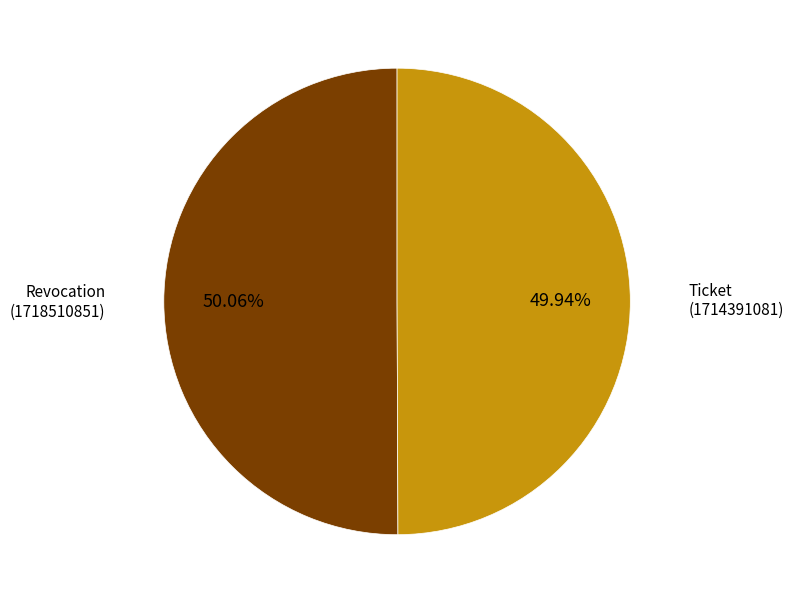

To the nearest percent, what percentage of the pie is Revocation?

50%